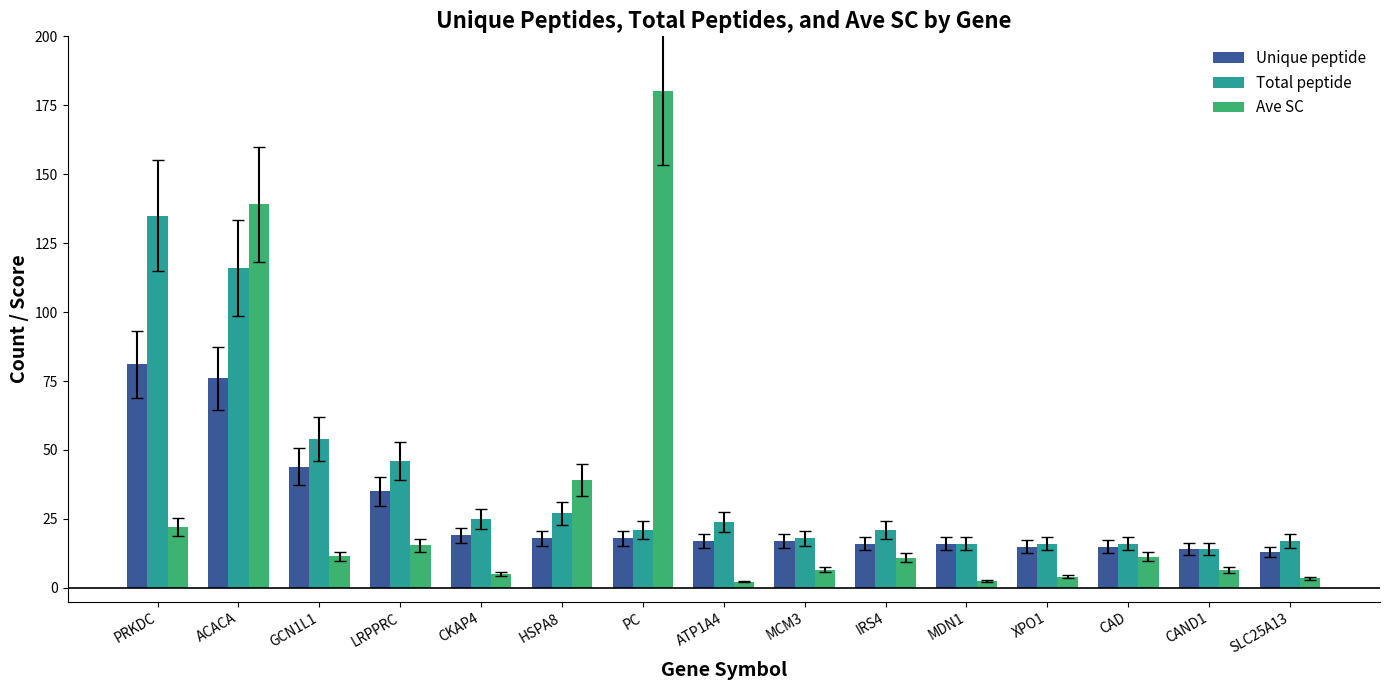

What is the minimum value for Unique peptide?

13.0